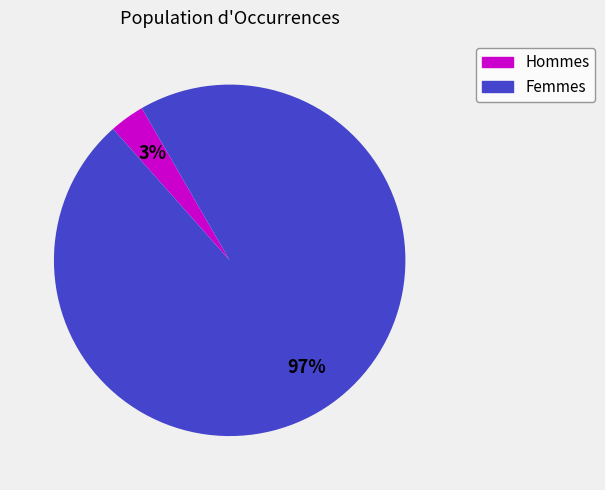

To the nearest percent, what is the average slice percentage?

50%